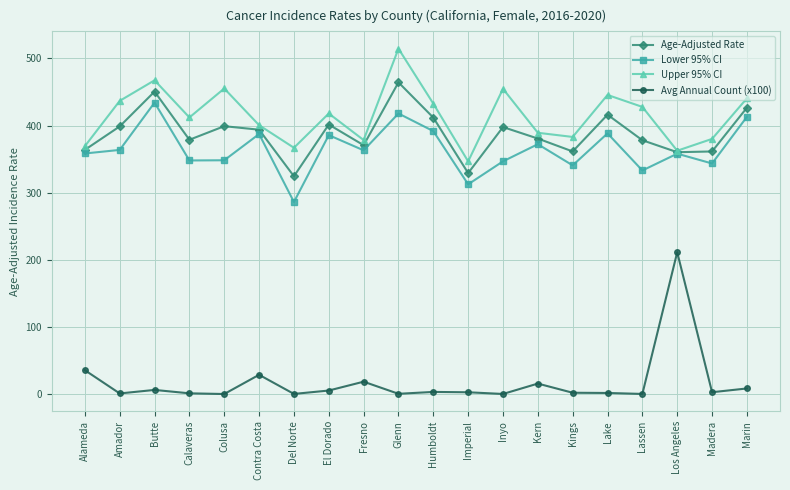

What is the difference between the second highest and second lowest values in the Lower 95% CI series?

105.4